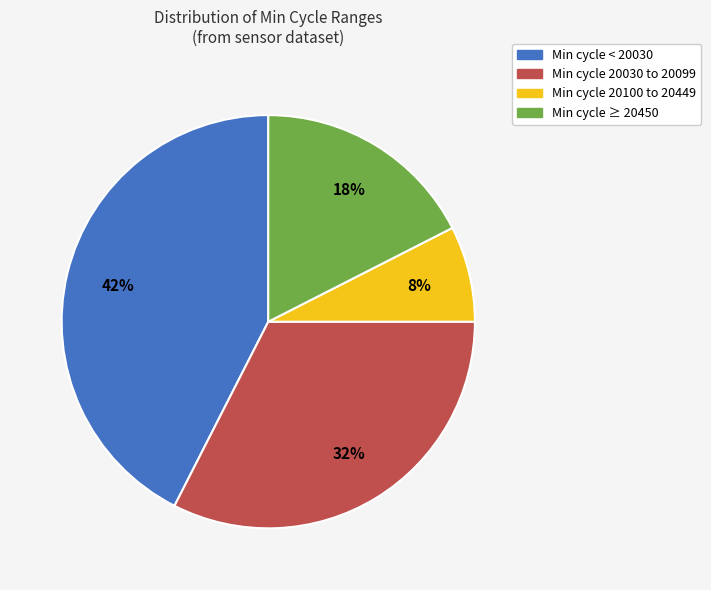

To the nearest percent, what is the average slice percentage?

25%